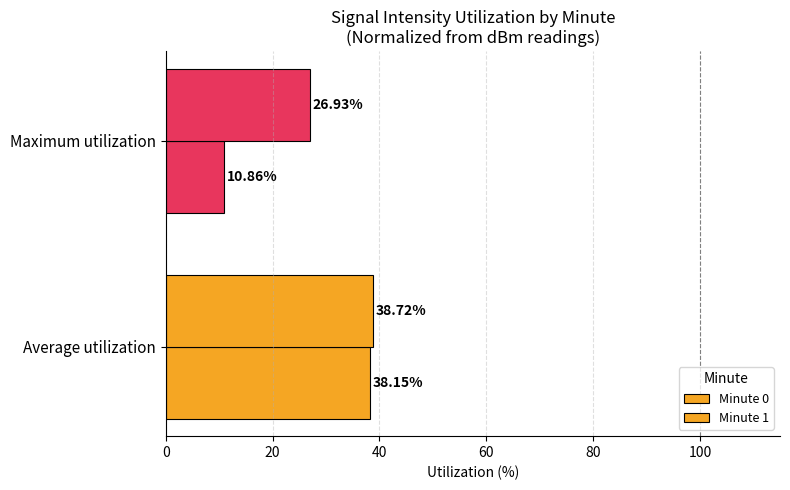

Reading left to right, what are all the values shown in this chart?

Minute 0: 38.2	10.9
Minute 1: 38.7	26.9